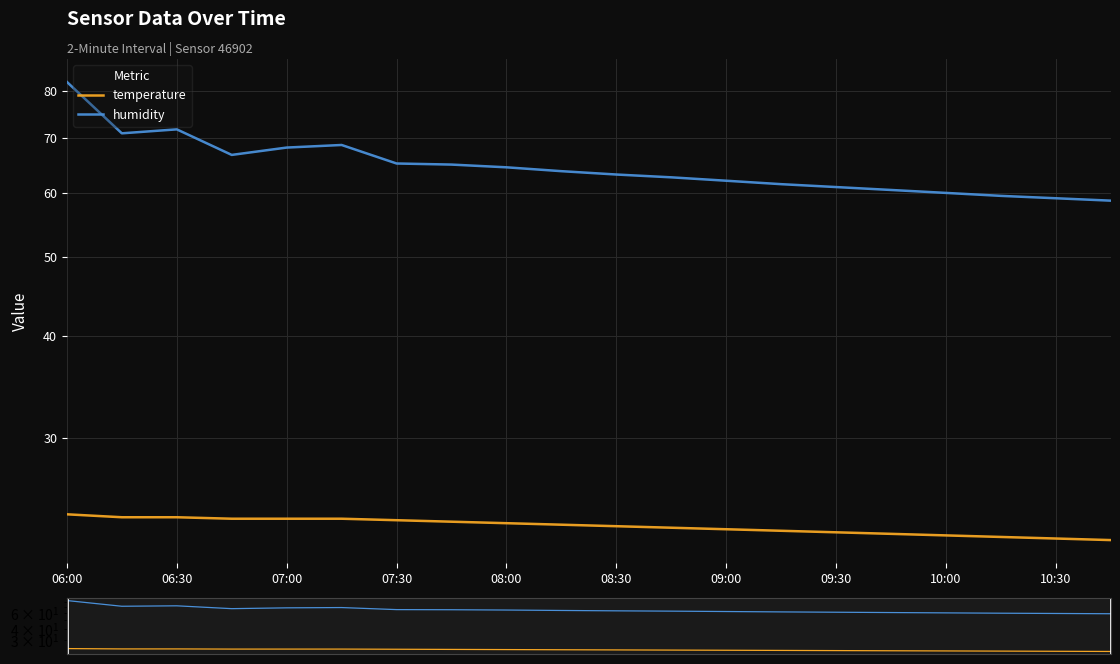

Rank the series at 06:30 from lowest to highest value.

temperature, humidity